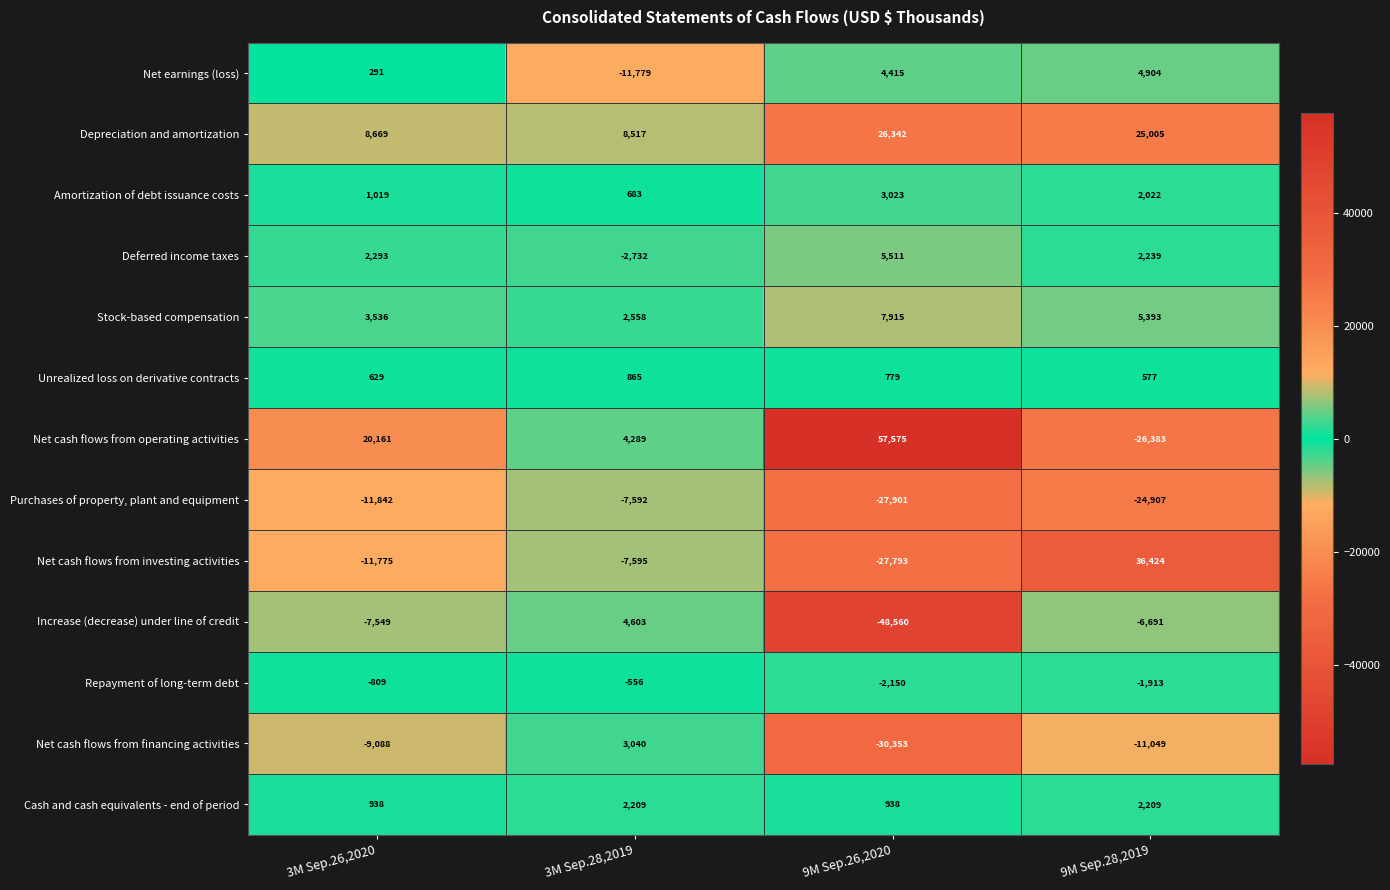

The Purchases of property, plant and equipment series shows -13216 at 3M Sep.28,2019. True or false?

False